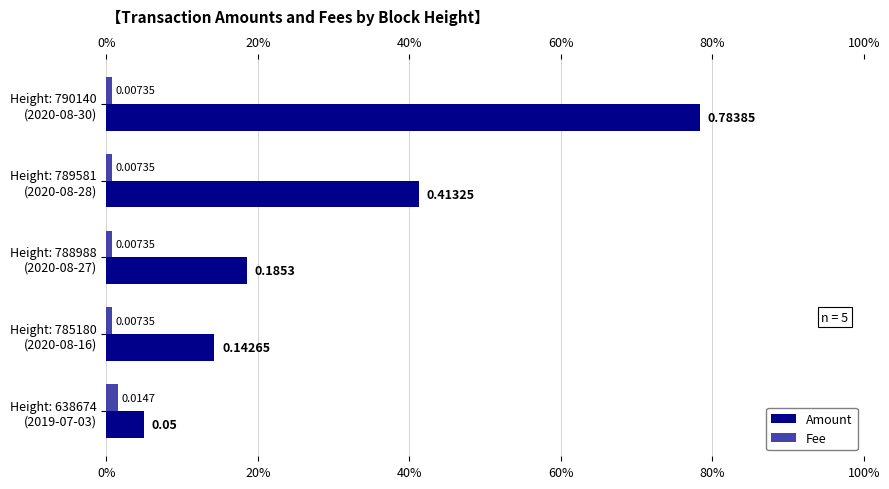

Rank the series by their average value, from lowest to highest.

Fee, Amount